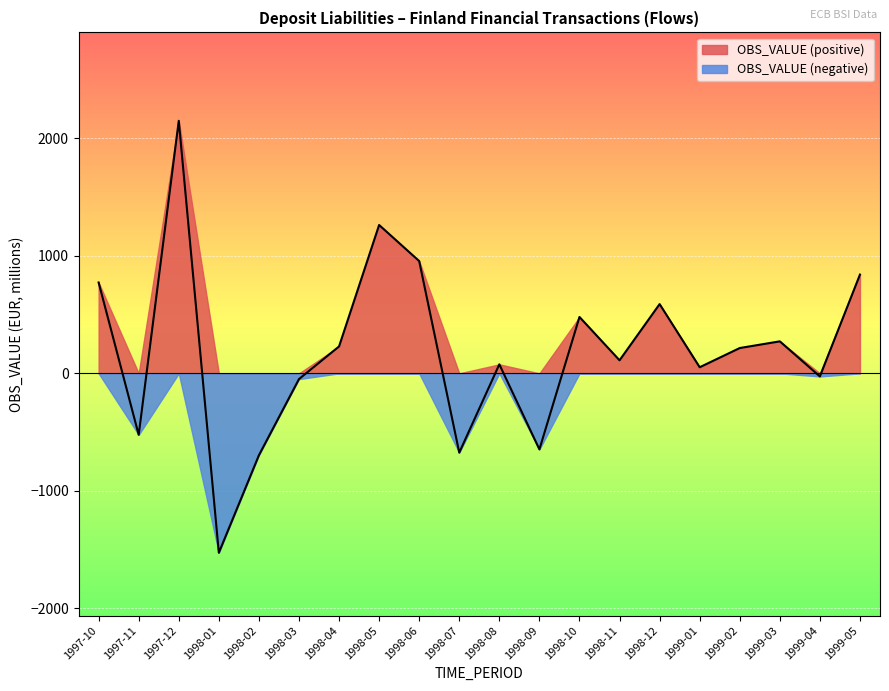

How many points are lower than both their immediate neighbors (excluding endpoints)?

7